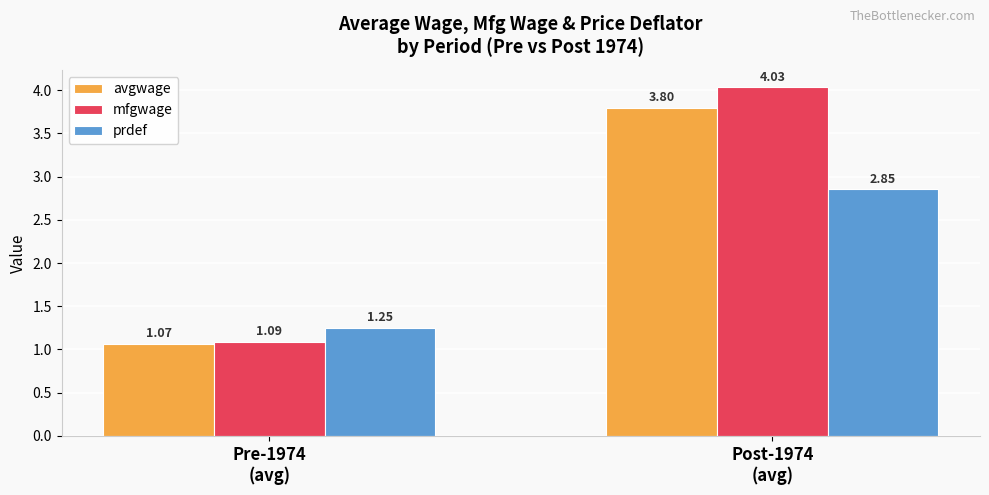

What are all the series names shown in the legend?

avgwage, mfgwage, prdef